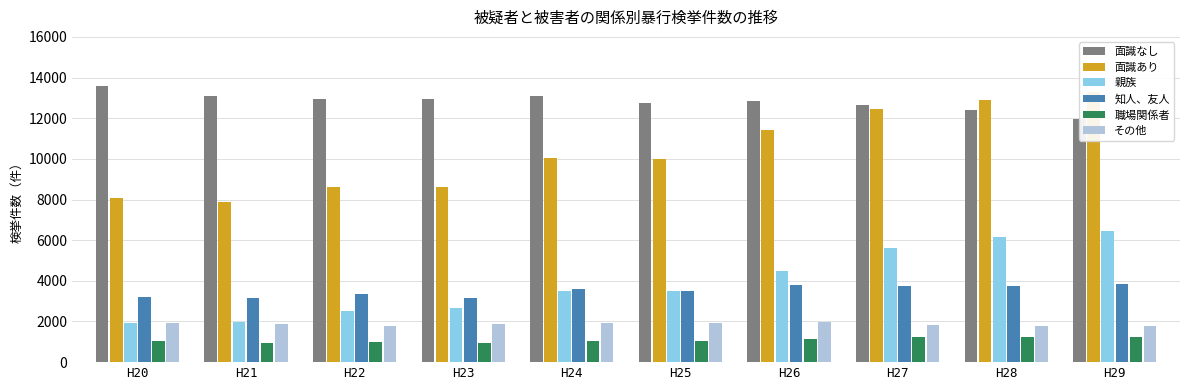

What is the difference between the maximum and minimum values in the 面識あり series?

5398